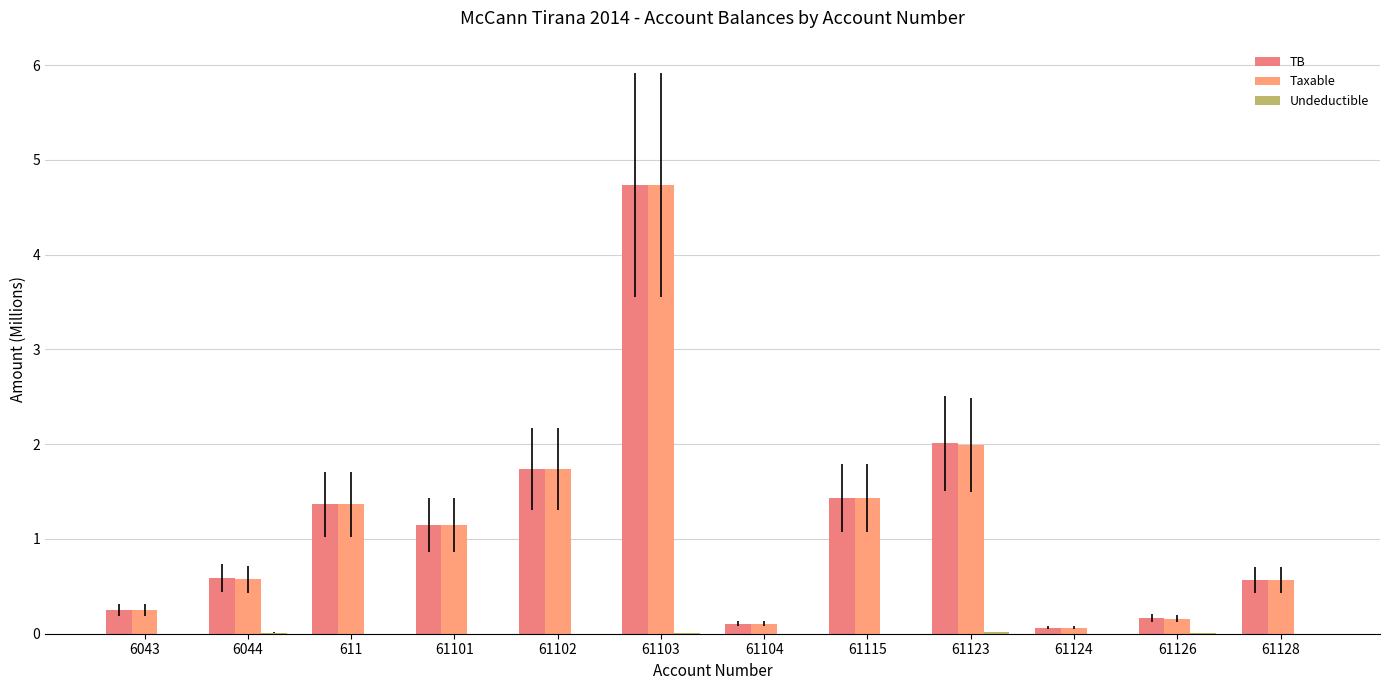

Where is Undeductible nearest to the value 0?

6043